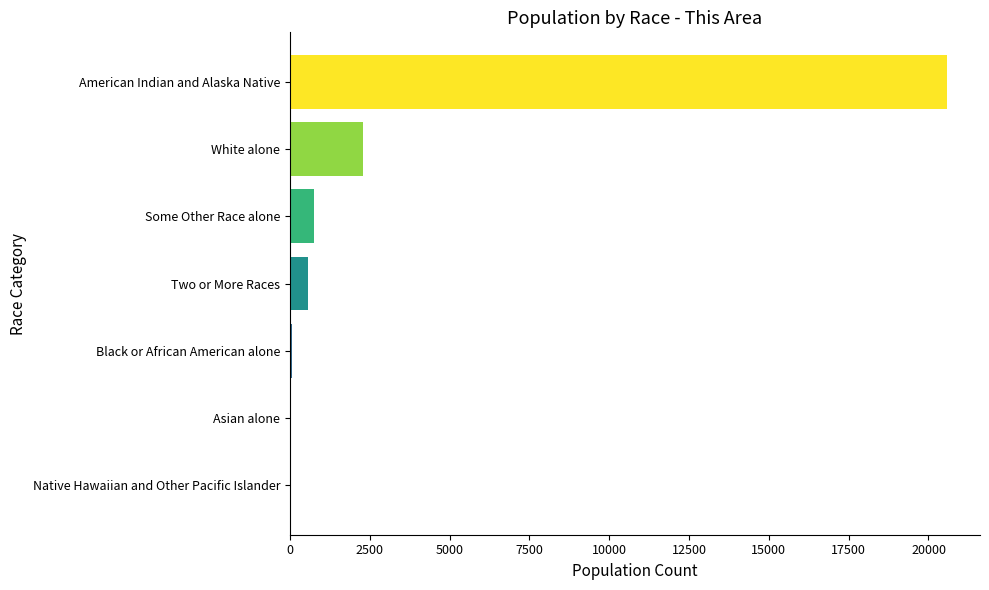

At which category does the chart reach its peak across all series?

American Indian and Alaska Native